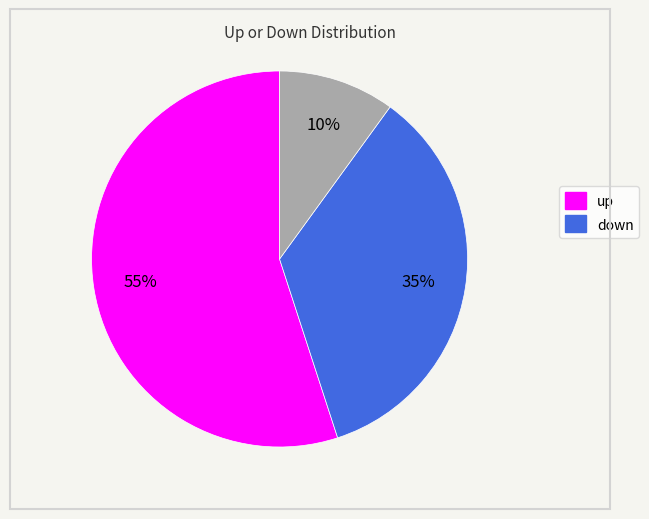

Is there any slice that represents more than half of the pie?

Yes